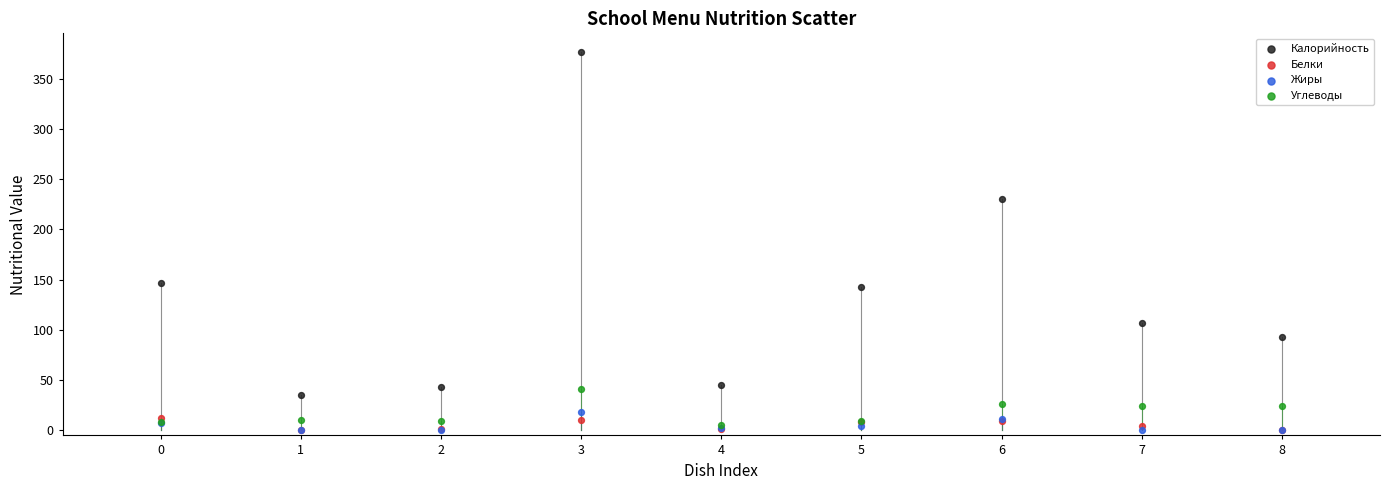

What are all the series names shown in the legend?

Калорийность, Белки, Жиры, Углеводы